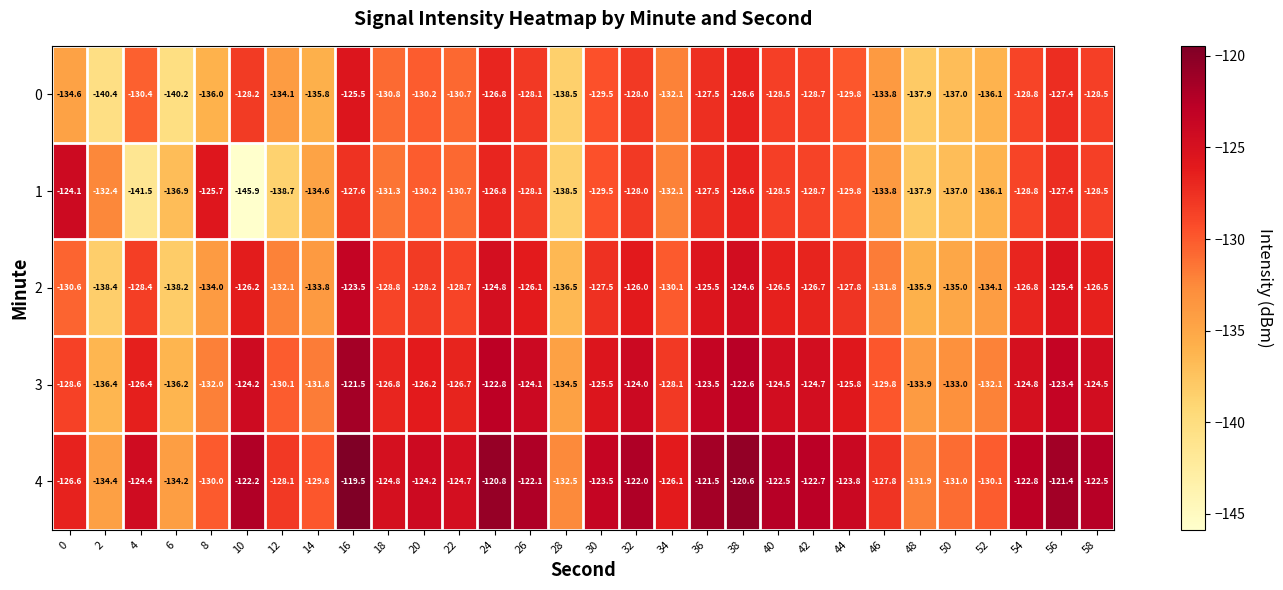

What is the approximate value of 2 at 30?

-127.5